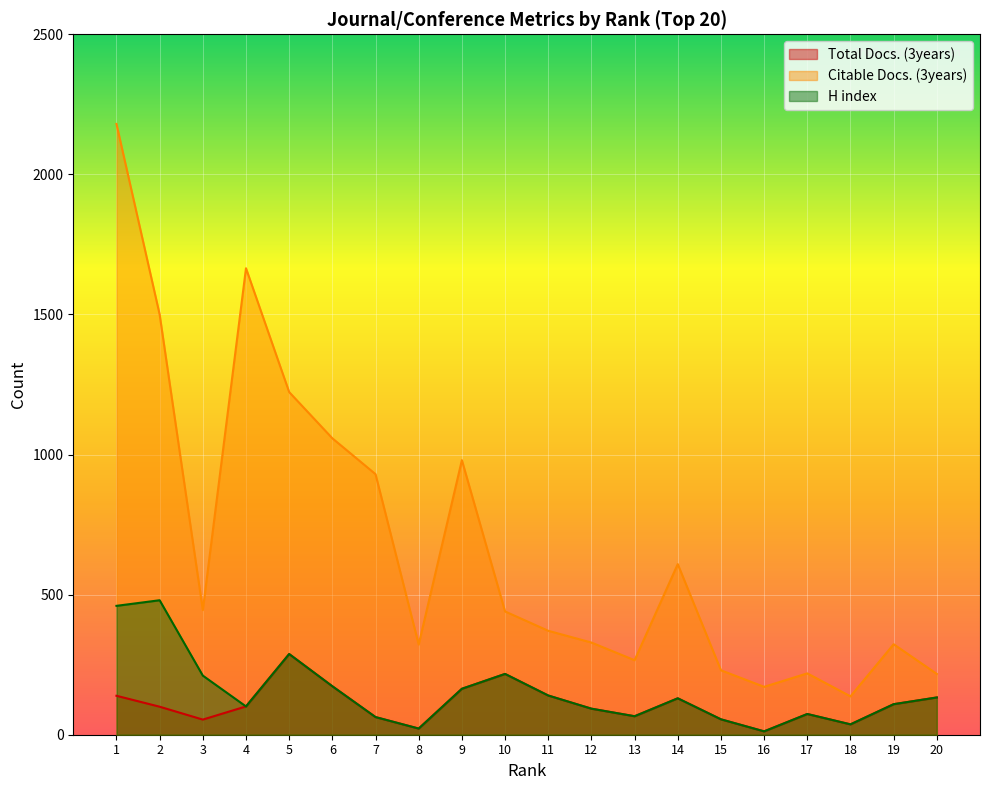

Reading left to right, transcribe all the data shown in this chart.

Total Docs. (3years): 1=139	2=100	3=54	4=101	5=288	6=173	7=63	8=22	9=164	10=217	11=140	12=93	13=66	14=130	15=55	16=12	17=74	18=37	19=109	20=133
Citable Docs. (3years): 1=2180	2=1500	3=445	4=1665	5=1223	6=1058	7=930	8=322	9=980	10=440	11=371	12=329	13=266	14=609	15=230	16=171	17=219	18=137	19=323	20=217
H index: 1=460	2=480	3=211	4=101	5=288	6=173	7=63	8=22	9=164	10=217	11=140	12=93	13=66	14=130	15=55	16=12	17=74	18=37	19=109	20=133